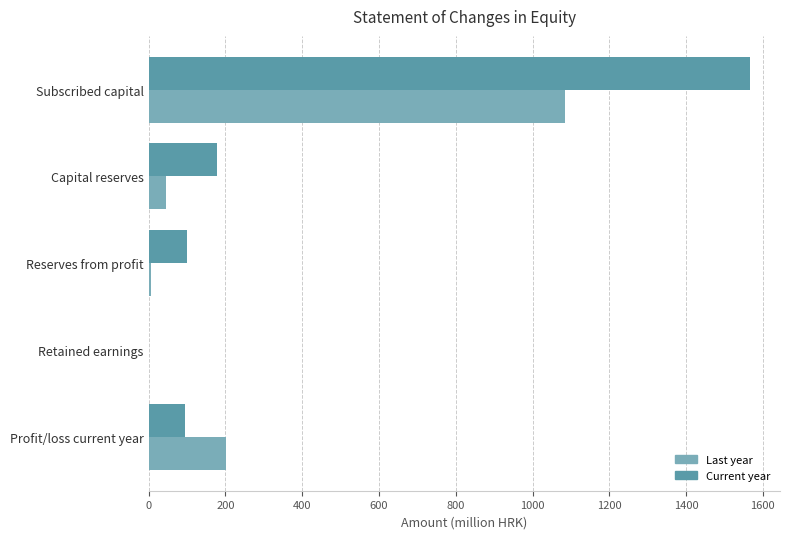

Which series has the largest total across all categories?

Current year